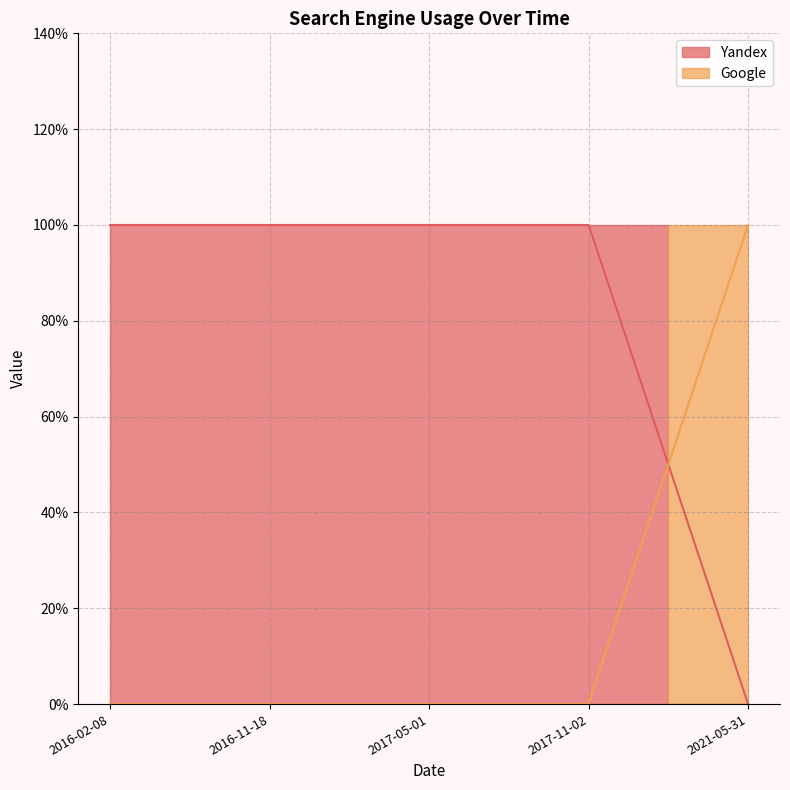

What are all the series names shown in the legend?

Yandex, Google